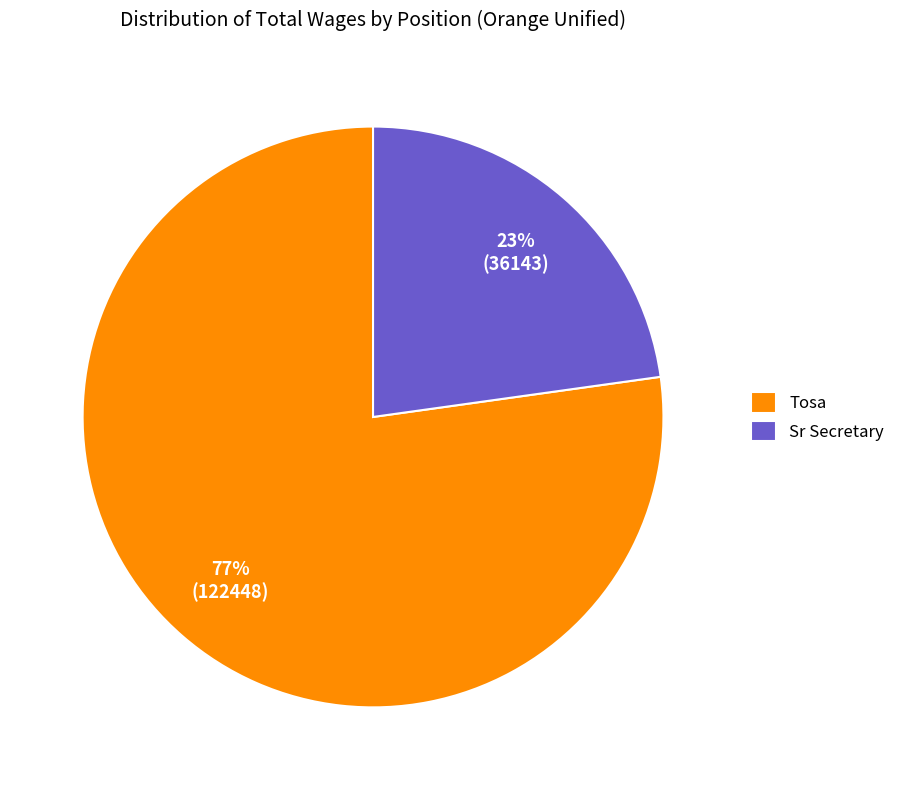

Does Tosa represent more than half of the total?

Yes